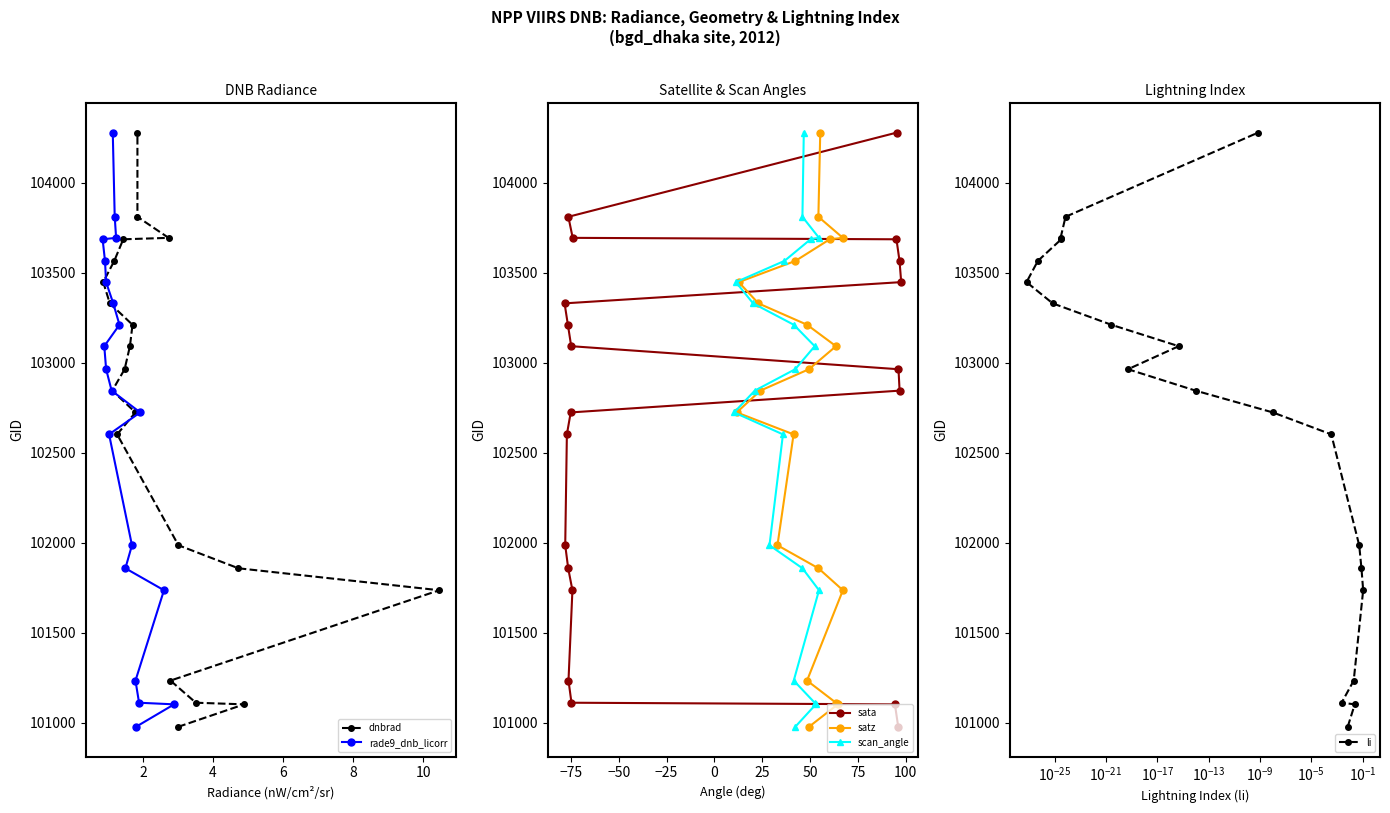

Which series has the largest range (max minus min)?

dnbrad